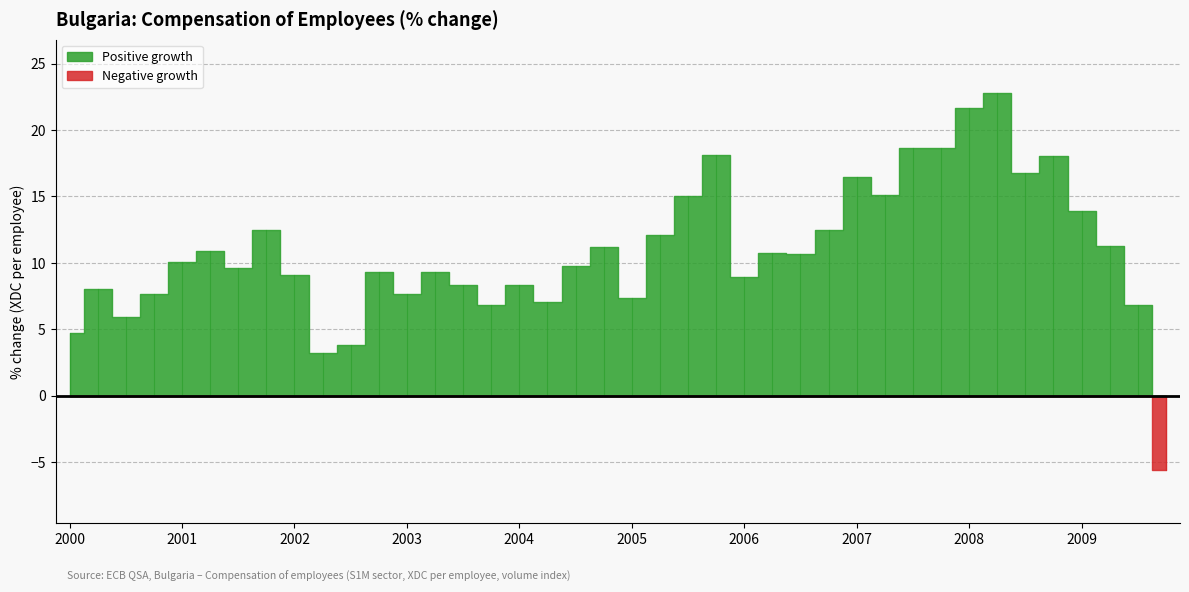

What value does the data have at 2007-Q2?

15.1